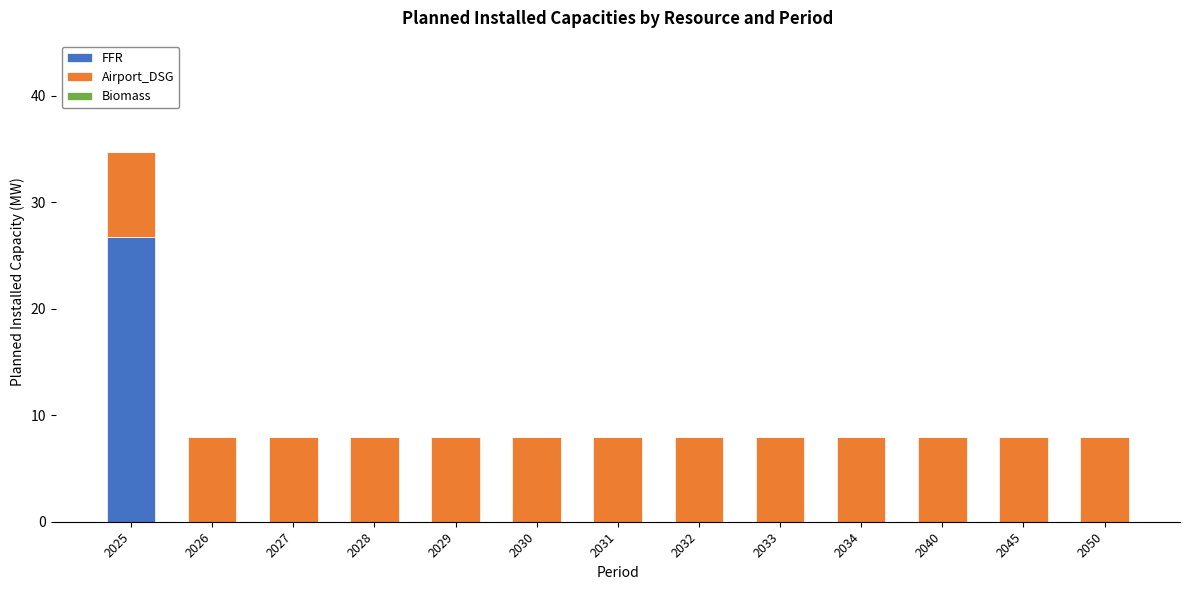

Which category has the highest value in the FFR series?

2025